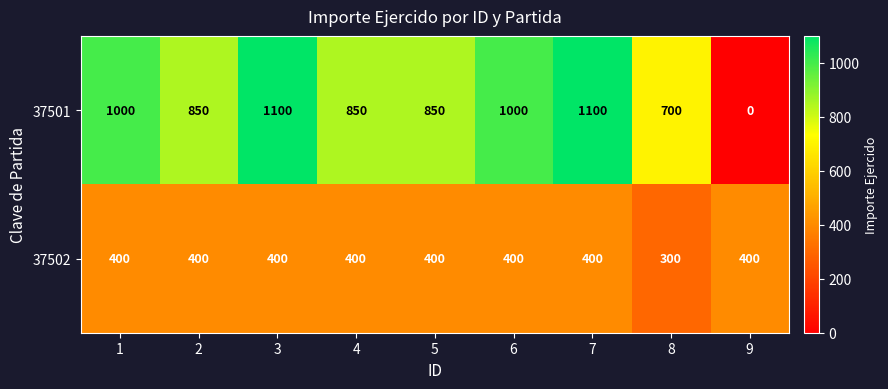

True or false: 37501 has a value of 700 at 8.

True